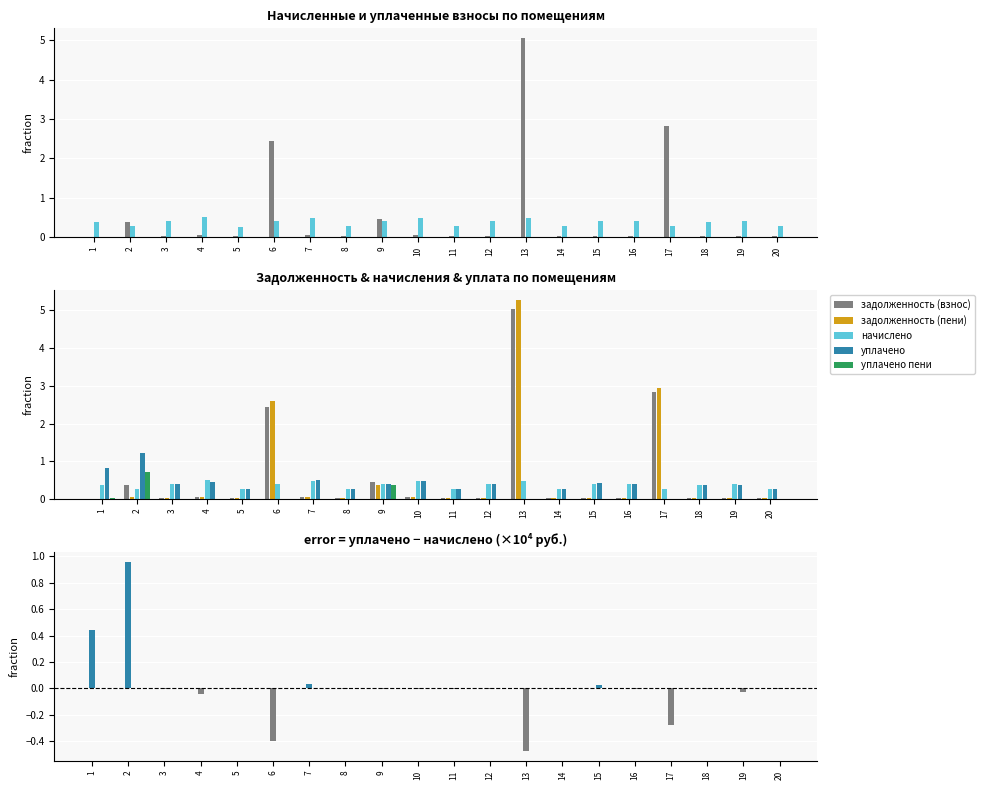

Reading left to right, what are all the values shown in this chart?

задолженность (взнос): 0.0	0.4	0.0	0.0	0.0	2.4	0.0	0.0	0.5	0.0	0.0	0.0	5.0	0.0	0.0	0.0	2.8	0.0	0.0	0.0
начислено: 0.4	0.3	0.4	0.5	0.3	0.4	0.5	0.3	0.4	0.5	0.3	0.4	0.5	0.3	0.4	0.4	0.3	0.4	0.4	0.3
задолженность (пени): 0.0	0.0	0.0	0.0	0.0	2.6	0.0	0.0	0.4	0.0	0.0	0.0	5.3	0.0	0.0	0.0	3.0	0.0	0.0	0.0
уплачено: 0.8	1.2	0.4	0.5	0.3	0.0	0.5	0.3	0.4	0.5	0.3	0.4	0.0	0.3	0.4	0.4	0.0	0.4	0.4	0.3
уплачено пени: 0.0	0.7	0.0	0.0	0.0	0.0	0.0	0.0	0.4	0.0	0.0	0.0	0.0	0.0	0.0	0.0	0.0	0.0	0.0	0.0
уплачено − начислено: 0.4	1.0	-0.0	-0.0	-0.0	-0.4	0.0	-0.0	-0.0	-0.0	-0.0	-0.0	-0.5	-0.0	0.0	-0.0	-0.3	-0.0	-0.0	-0.0